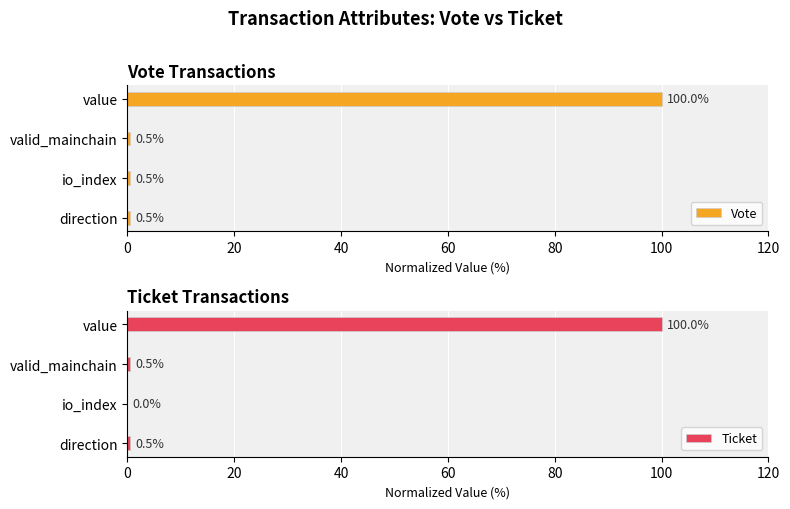

At how many categories does at least one series exceed 32?

1